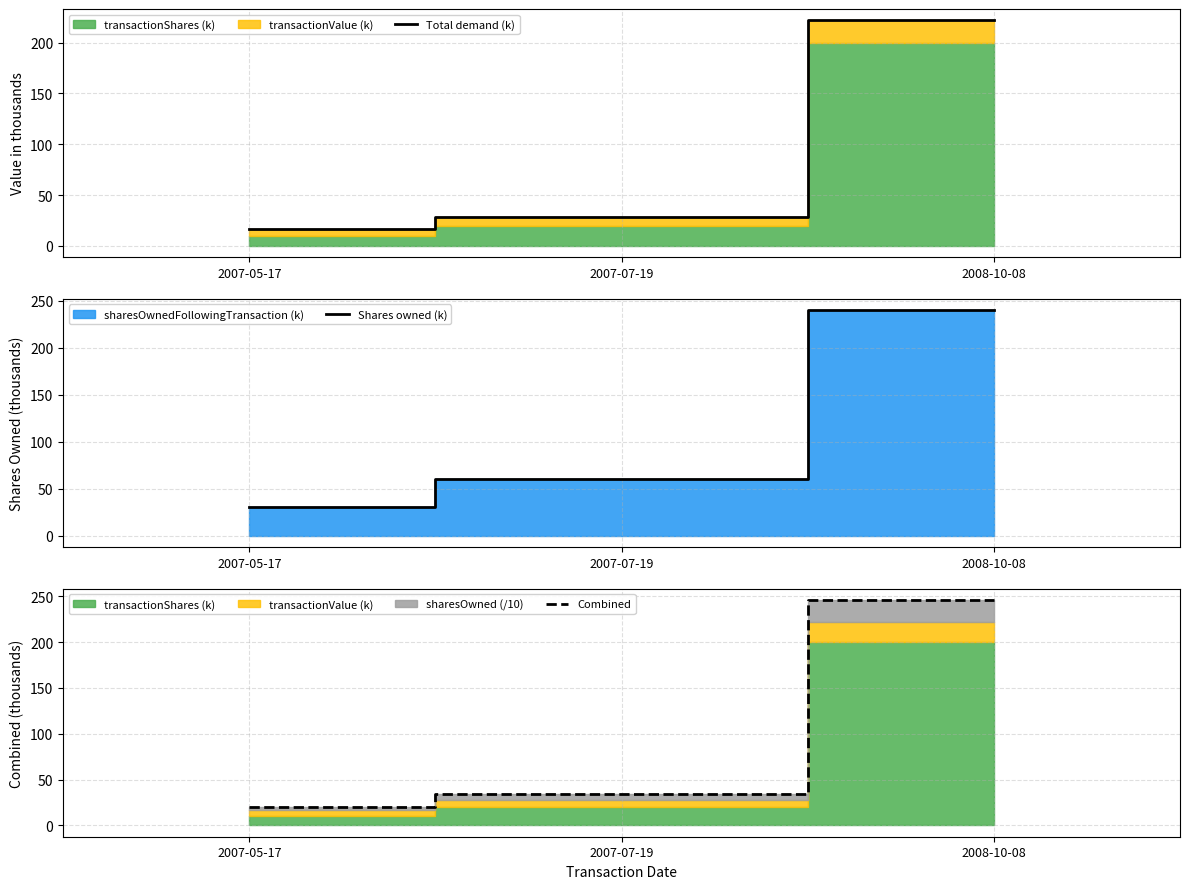

At which label does Shares owned (k) first exceed 60?

2008-10-08